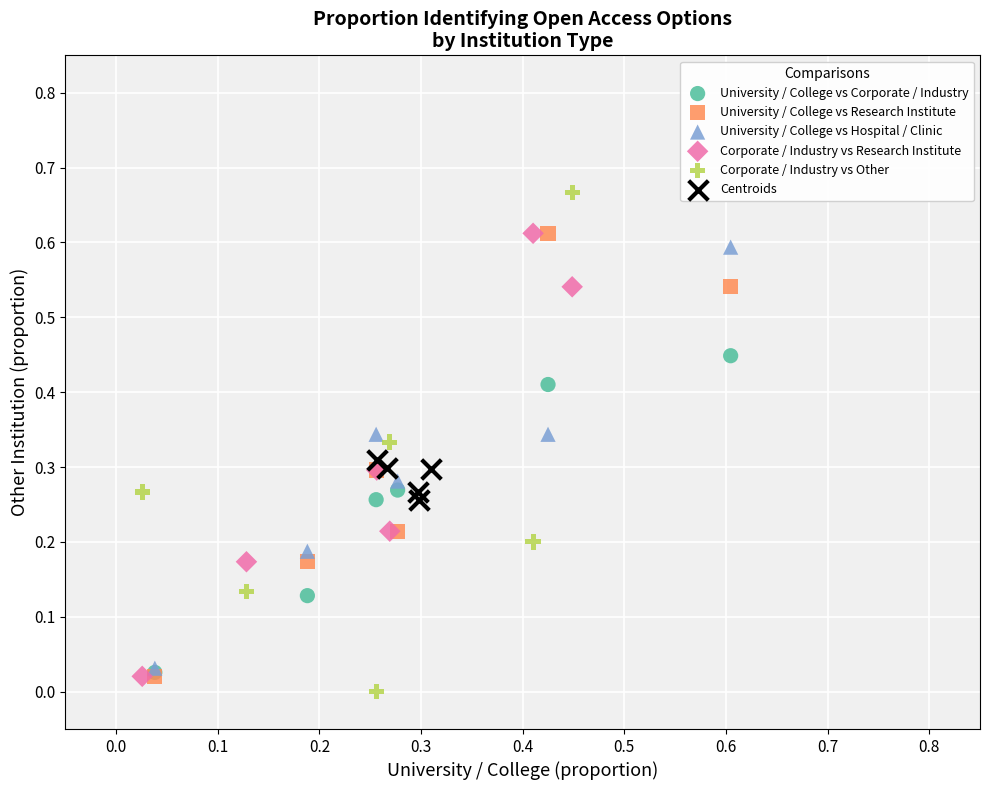

Which series has the largest Y range (max minus min)?

Corporate / Industry vs Other